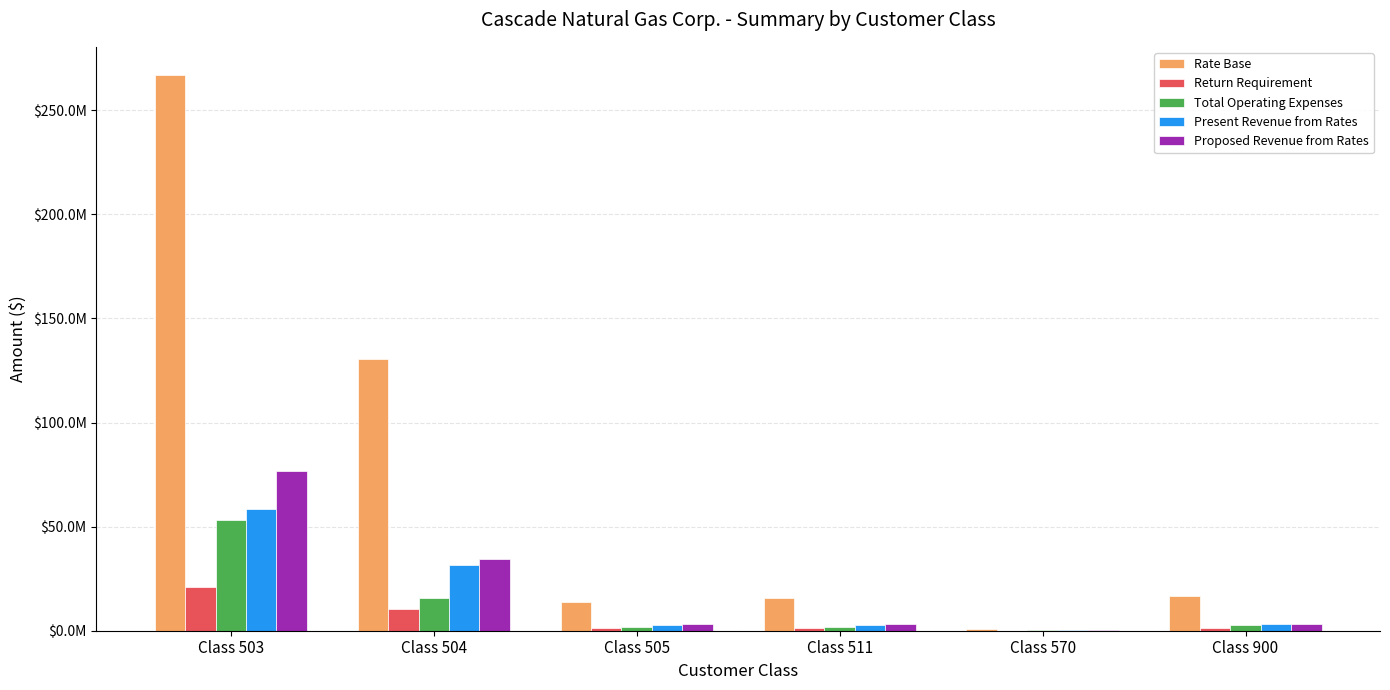

What are all the series names shown in the legend?

Rate Base, Return Requirement, Total Operating Expenses, Present Revenue from Rates, Proposed Revenue from Rates